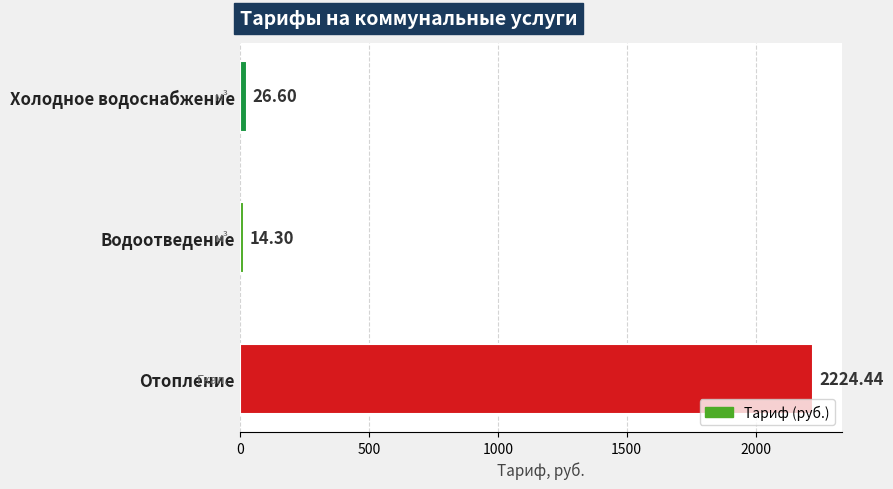

Are the bars grouped side by side (vs. stacked)?

No